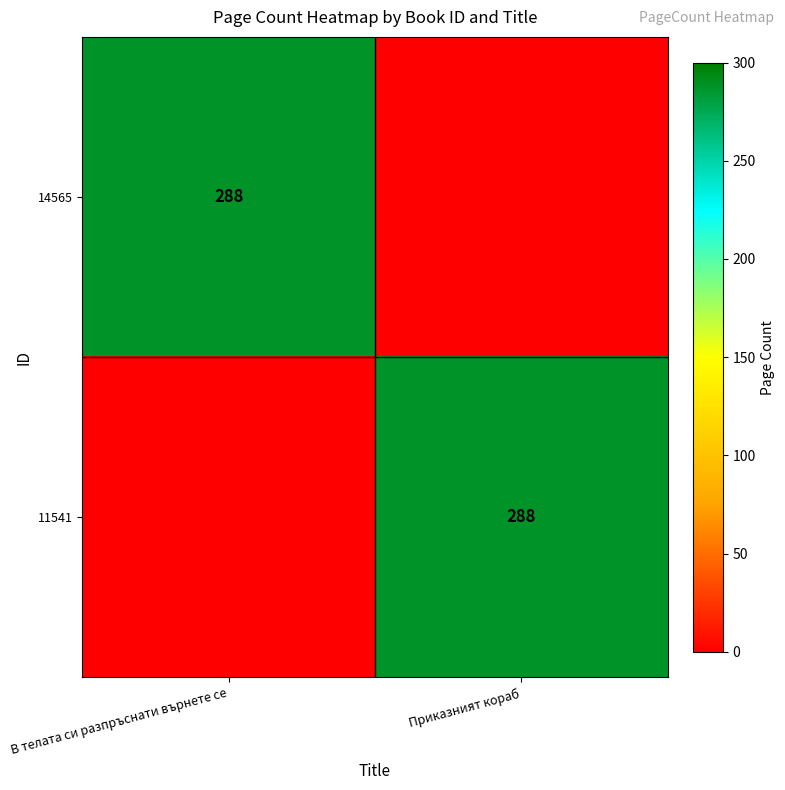

Where is 11541 nearest to the value 144?

В телата си разпръснати върнете се